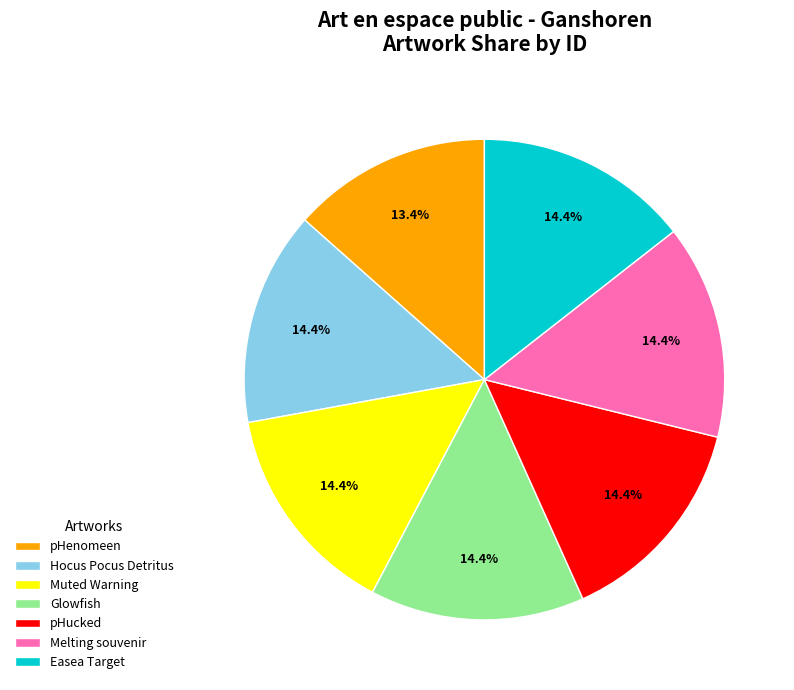

Is there any slice that represents more than half of the pie?

No